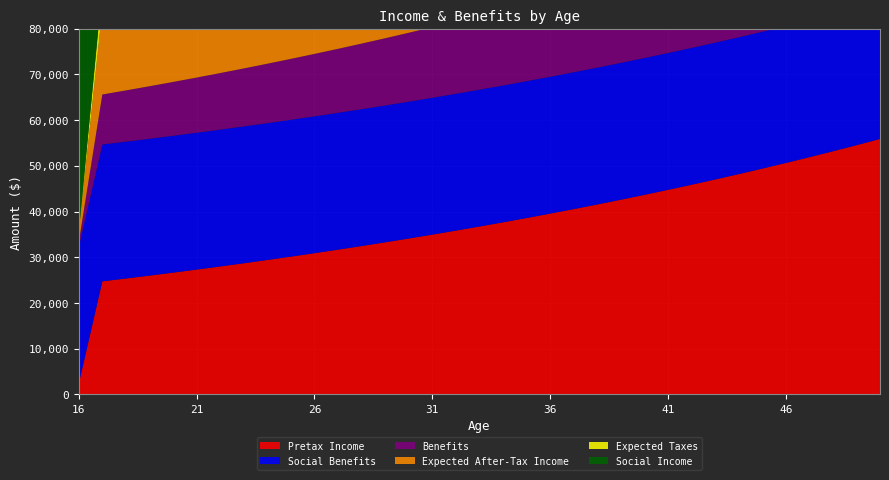

Reading left to right, transcribe all the data shown in this chart.

Pretax Income: 2340.0	24742.3	25360.9	25994.9	26644.7	27310.9	27993.6	28693.5	29410.8	30146.1	30899.7	31672.2	32464.0	33275.6	34107.5	34960.2	35834.2	36730.1	37648.3	38589.5	39554.3	40543.1	41556.7	42595.6	43660.5	44752.0	45870.8	47017.6	48193.0	49397.9	50632.8	51898.6	53196.1	54526.0	55889.2
Social Benefits: 29941.0	29941.0	29941.0	29941.0	29941.0	29941.0	29941.0	29941.0	29941.0	29941.0	29941.0	29941.0	29941.0	29941.0	29941.0	29941.0	29941.0	29941.0	29941.0	29941.0	29941.0	29941.0	29941.0	29941.0	29941.0	29941.0	29941.0	29941.0	29941.0	29941.0	29941.0	29941.0	29941.0	29941.0	29941.0
Benefits: 1033.7	10930.0	11203.3	11483.3	11770.4	12064.7	12366.3	12675.5	12992.3	13317.1	13650.1	13991.3	14341.1	14699.6	15067.1	15443.8	15829.9	16225.7	16631.3	17047.1	17473.3	17910.1	18357.8	18816.8	19287.2	19769.4	20263.6	20770.2	21289.5	21821.7	22367.2	22926.4	23499.6	24087.1	24689.2
Expected After-Tax Income: 2050.8	18647.4	19558.4	19964.5	20380.7	20807.4	21244.7	21693.0	22152.4	22623.3	23106.1	23600.8	24108.0	24627.8	25160.6	25706.8	26266.6	26840.4	27428.5	28031.4	28649.3	29282.6	29931.8	30597.3	31279.3	31978.4	32656.3	33281.7	33922.8	34579.9	35253.4	35943.8	36651.5	37376.8	38120.2
Expected Taxes: 169.9	4882.5	5324.2	5521.0	5722.8	5929.6	6141.6	6358.9	6581.7	6810.0	7044.0	7283.9	7529.7	7781.7	8040.0	8304.8	8576.2	8854.3	9139.4	9431.7	9731.2	10038.3	10353.0	10675.6	11006.2	11345.2	11731.3	12196.4	12673.2	13161.9	13662.8	14176.2	14702.4	15241.8	15794.7
Social Income: 70904.0	70904.0	70904.0	70904.0	70904.0	70904.0	70904.0	70904.0	70904.0	70904.0	70904.0	70904.0	70904.0	70904.0	70904.0	70904.0	70904.0	70904.0	70904.0	70904.0	70904.0	70904.0	70904.0	70904.0	70904.0	70904.0	70904.0	70904.0	70904.0	70904.0	70904.0	70904.0	70904.0	70904.0	70904.0